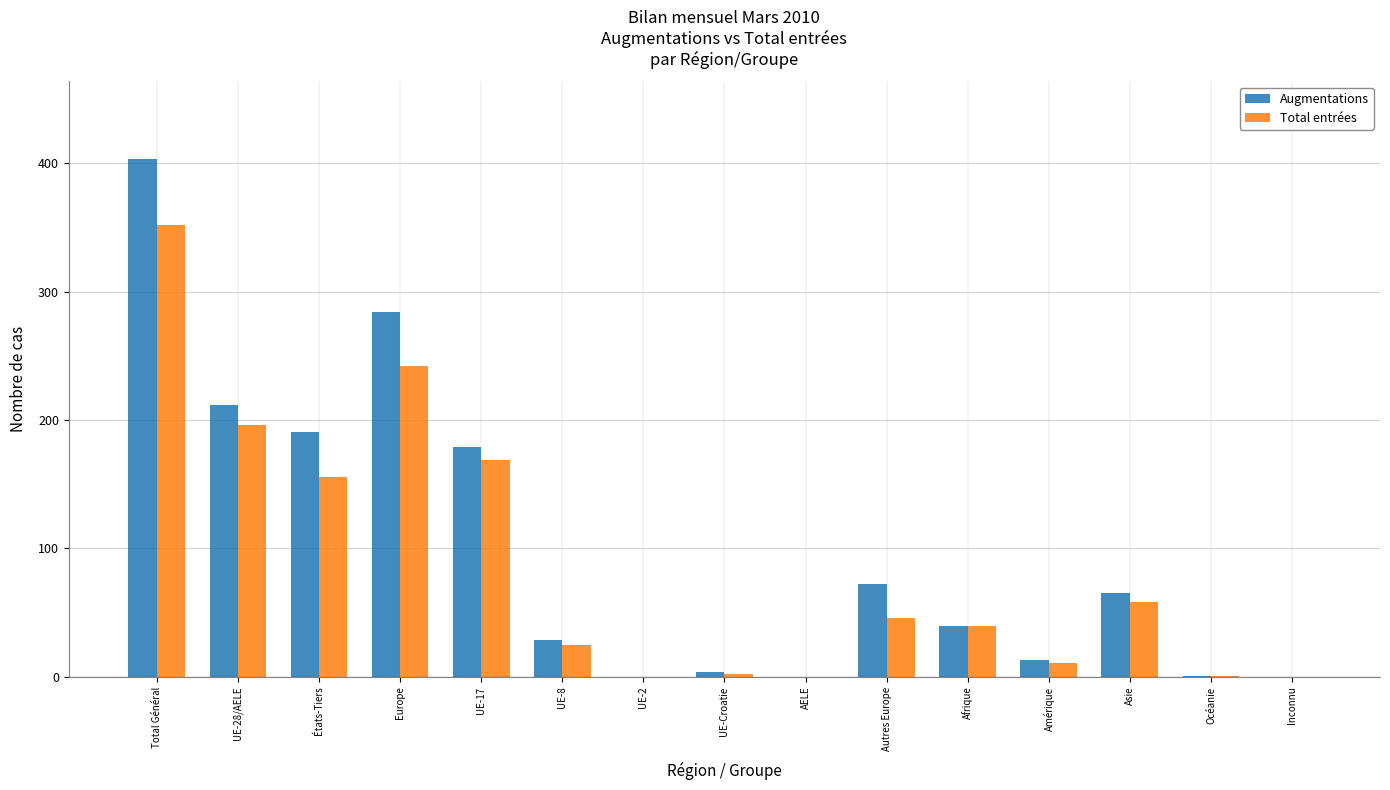

At which category is the sum across all series the highest?

Total Général